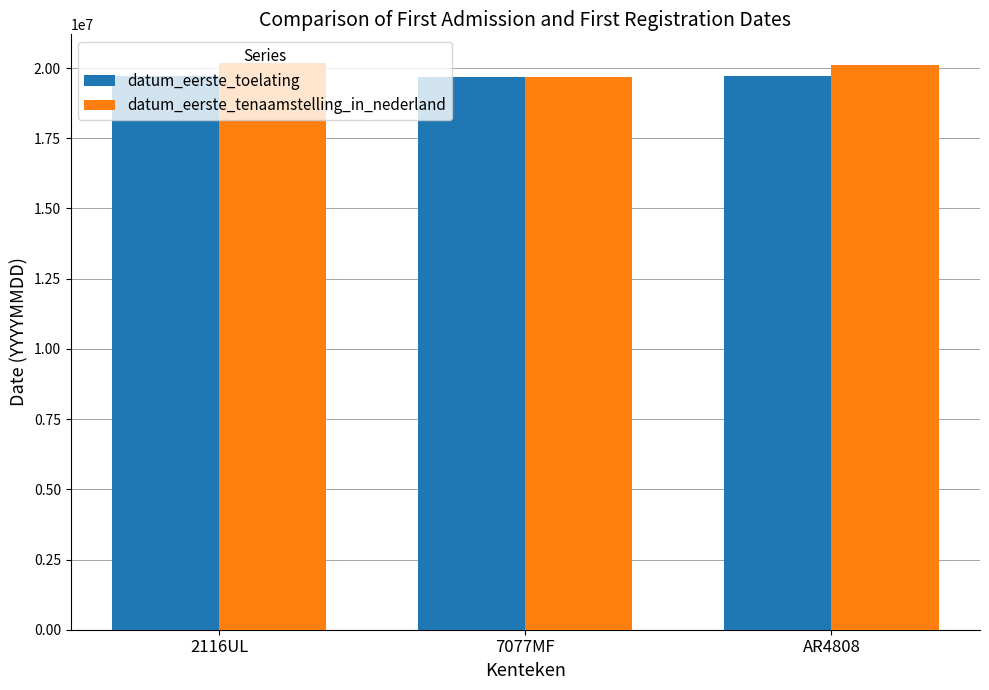

The value of datum_eerste_tenaamstelling_in_nederland at 7077MF is 19691231. True or false?

True